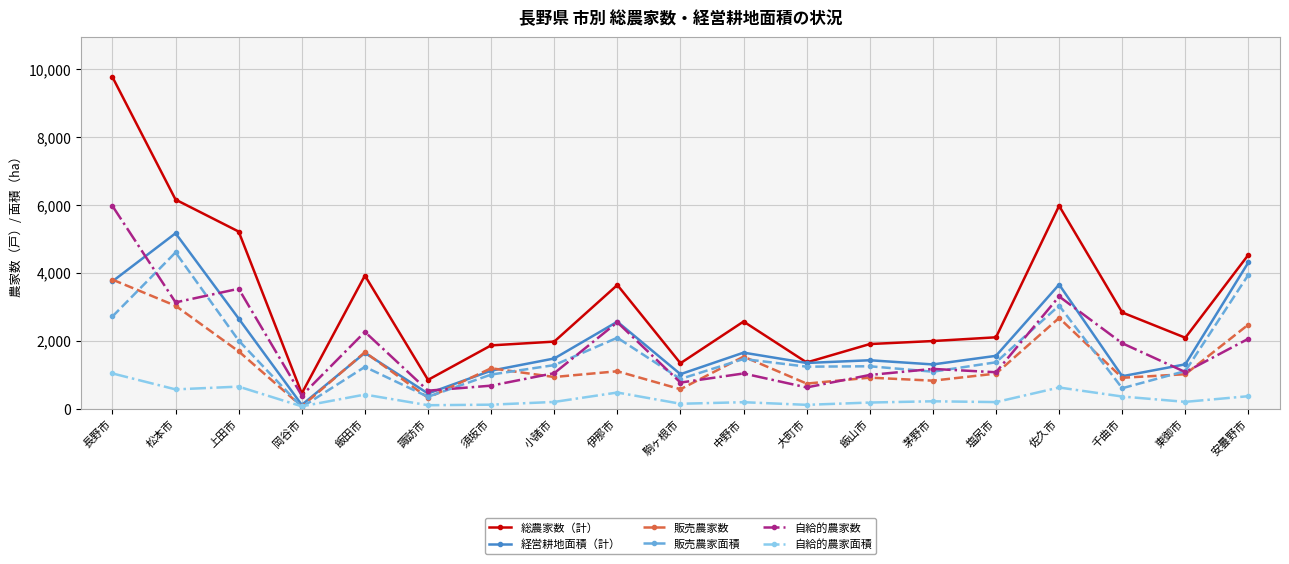

What is the difference between the maximum and minimum values in the 自給的農家面積 series?

969